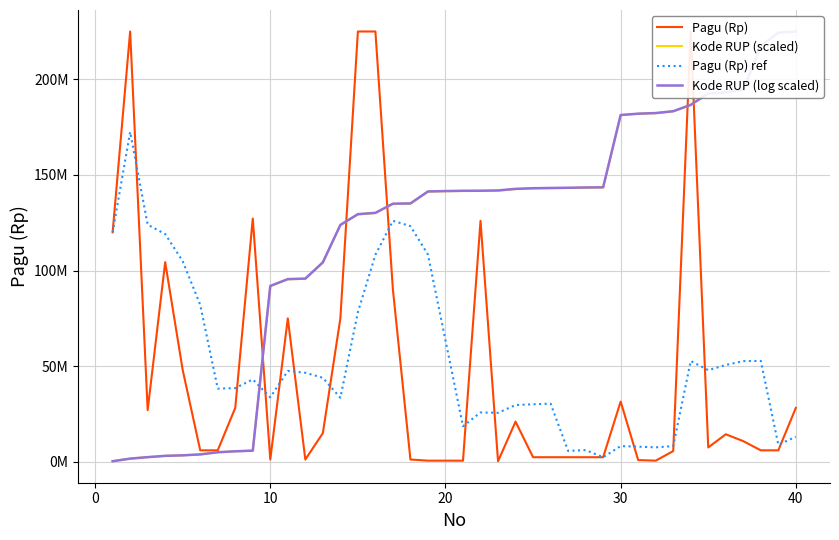

What are all the series names shown in the legend?

Pagu (Rp), Kode RUP (scaled), Pagu (Rp) ref, Kode RUP (log scaled)